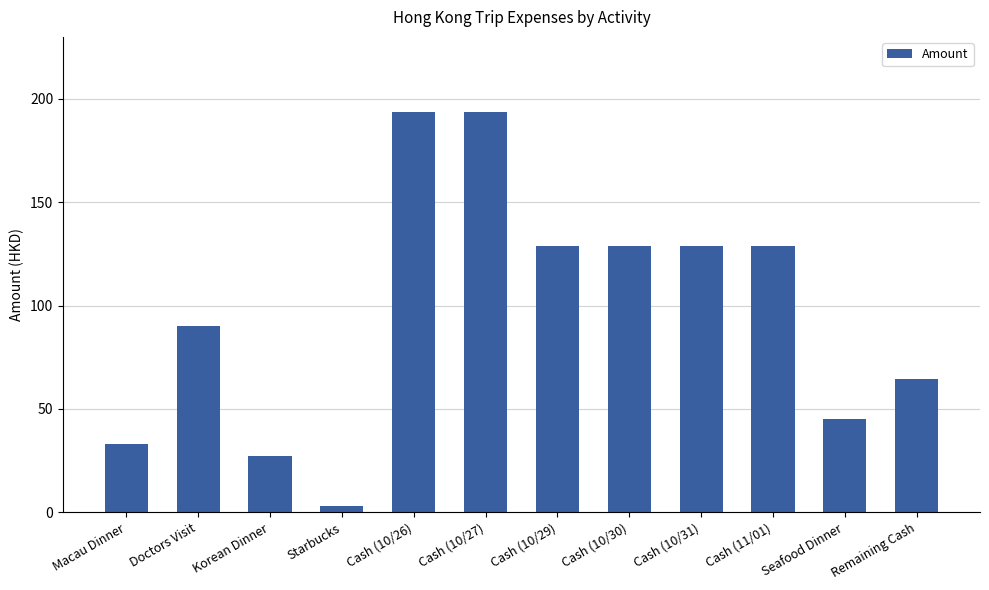

Approximately how many times larger is the value at Korean Dinner compared to Cash (11/01)?

0.2